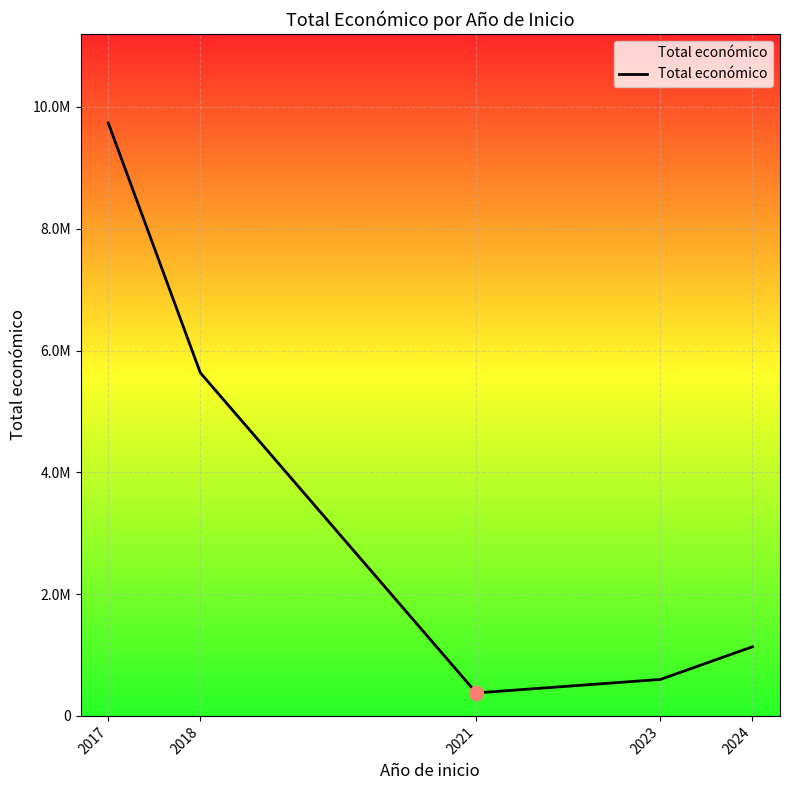

What is the sum of the values at 2017 and 2023?

10336266